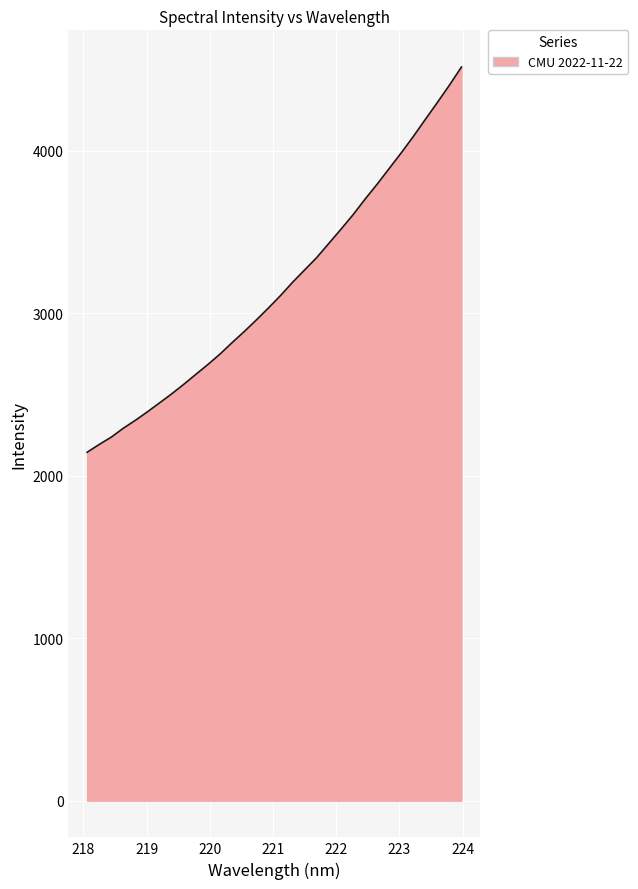

How many lines are shown in the chart?

1